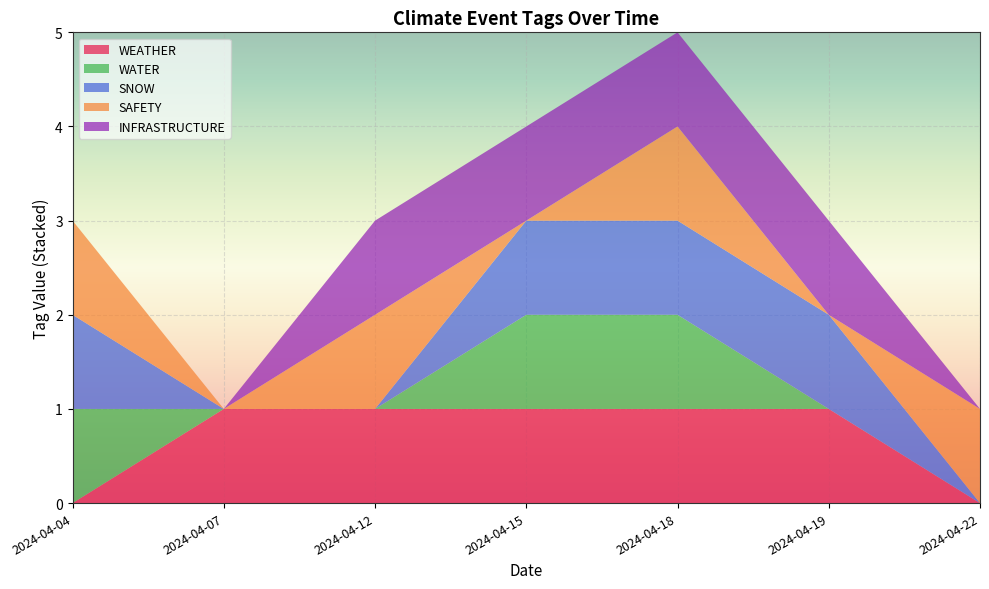

Reading left to right, what are all the values shown in this chart?

WEATHER: 0	1	1	1	1	1	0
WATER: 1	0	0	1	1	0	0
SNOW: 1	0	0	1	1	1	0
SAFETY: 1	0	1	0	1	0	1
INFRASTRUCTURE: 0	0	1	1	1	1	0